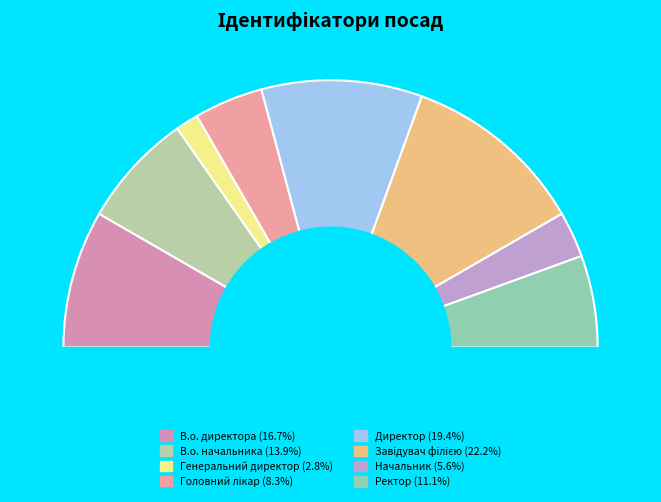

To the nearest percent, what is the combined percentage of Директор and Головний лікар?

28%